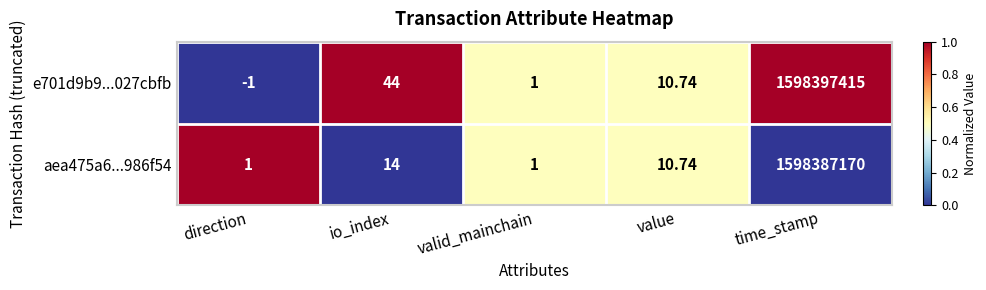

Which category has the lowest value in the e701d9b9...027cbfb series?

direction